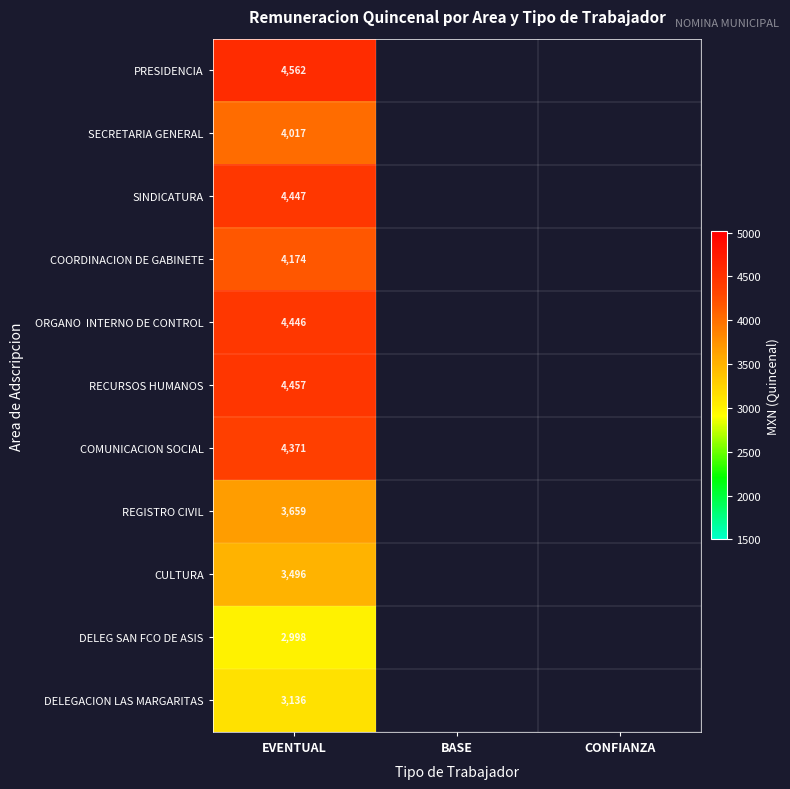

Is the value of COORDINACION DE GABINETE at EVENTUAL greater than the value of PRESIDENCIA at EVENTUAL?

No